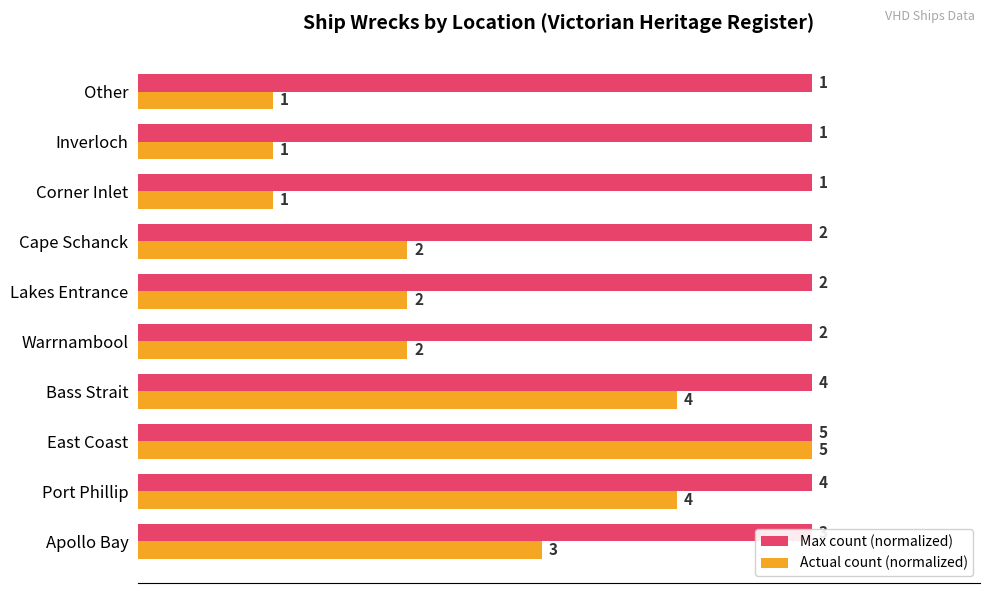

Are the bars horizontal?

Yes